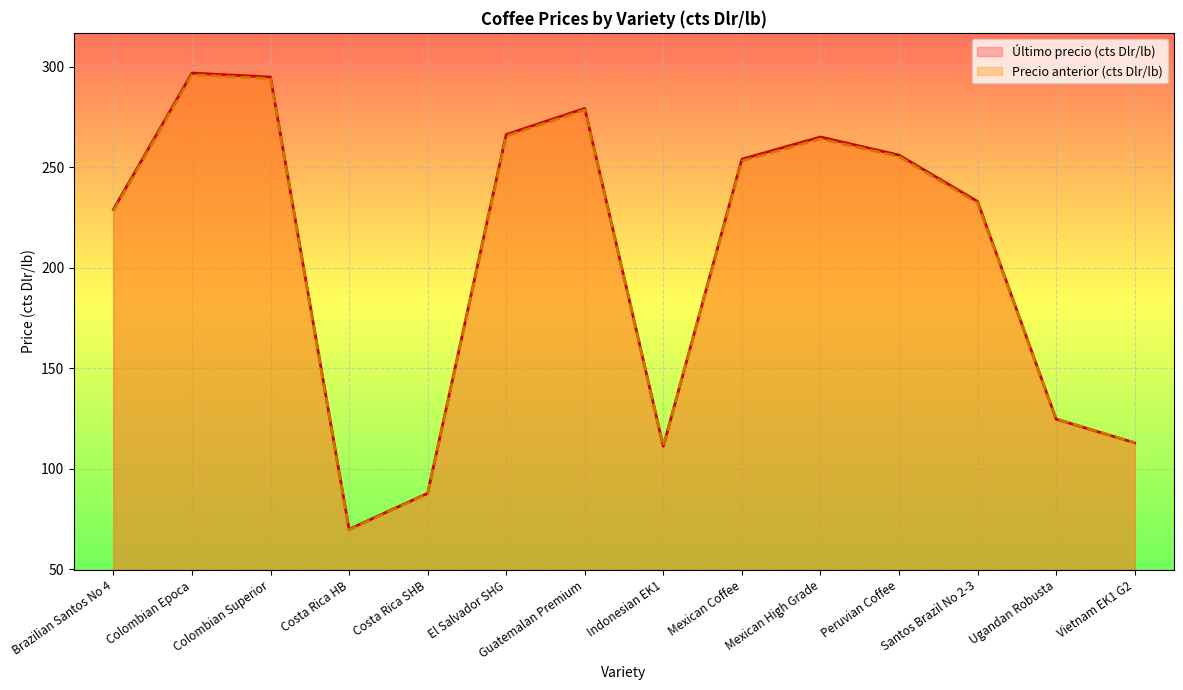

How many data points in Último precio (cts Dlr/lb) are above 254?

7